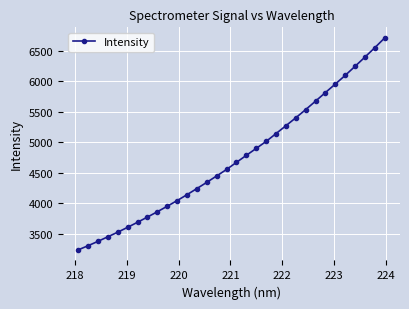

Reading left to right, extract all data points from this chart.

3240.1	3308.4	3379.8	3455.1	3530.1	3610.1	3692.7	3777.8	3864.9	3954.7	4047.2	4144.2	4244.5	4346.4	4451.3	4557.1	4673.7	4788.4	4902.2	5016.1	5144.3	5272.9	5402.8	5536.9	5675.8	5816.3	5955.6	6097.2	6245.9	6396.9	6550.7	6710.8